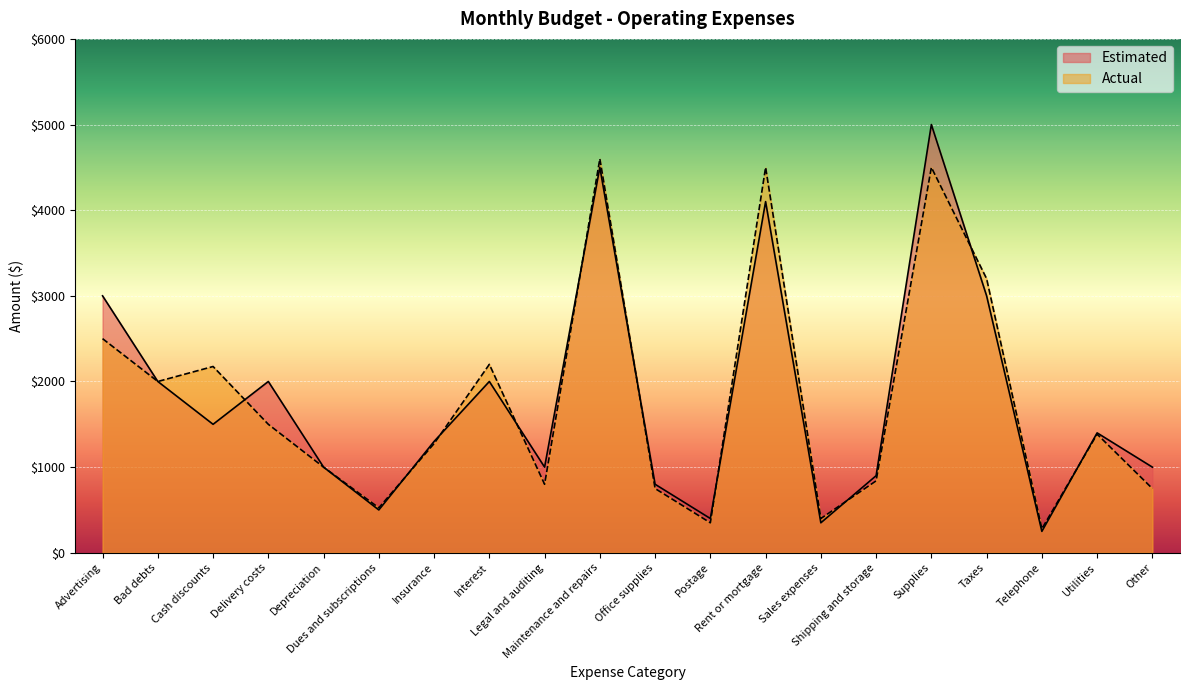

After their last crossing, which series has the higher values: Estimated or Actual?

Estimated